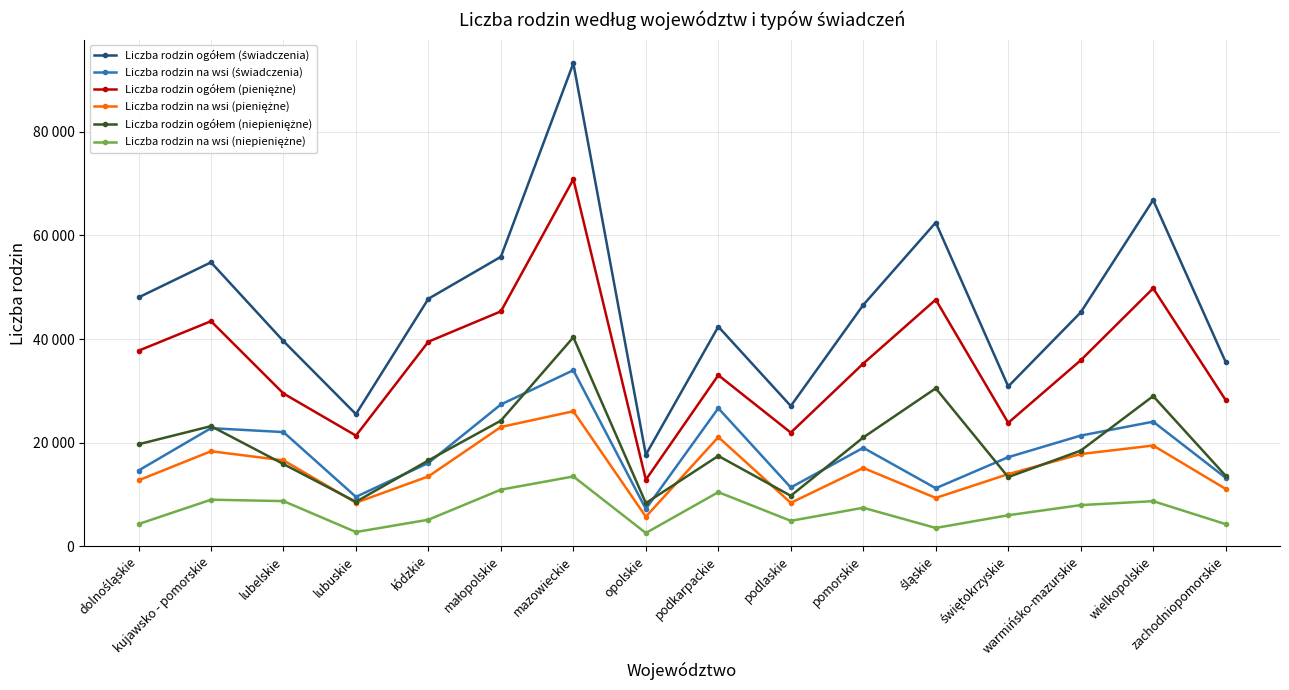

How many values in the Liczba rodzin na wsi (świadczenia) series exceed 19006?

7